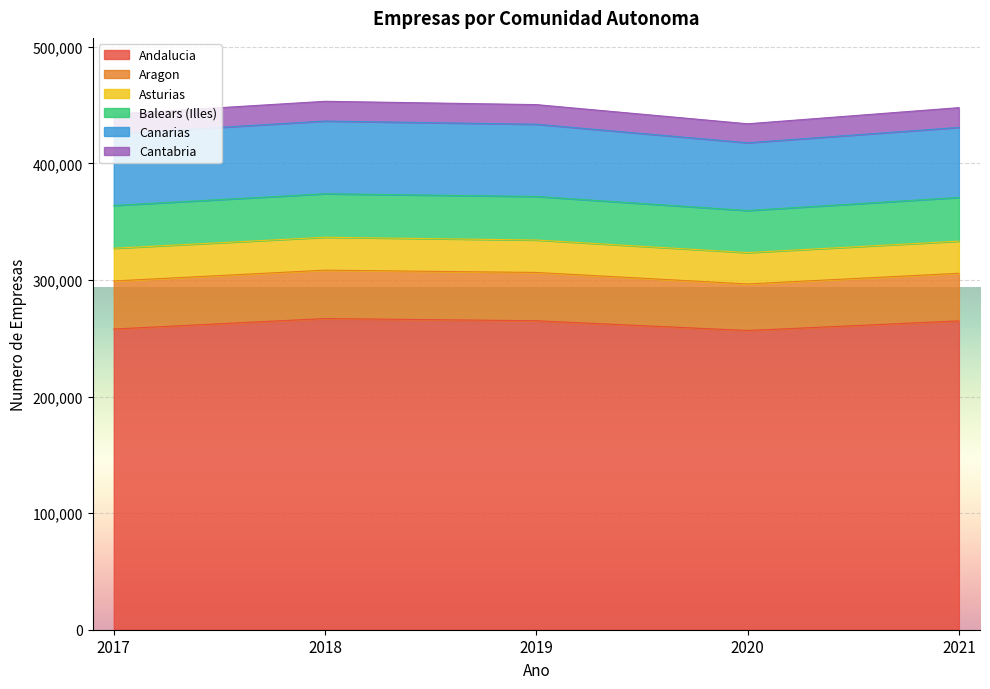

Reading left to right, extract all data points from this chart.

Andalucia: 2017=257875	2018=266856	2019=264970	2020=256589	2021=264859
Aragon: 2017=41206	2018=41503	2019=41420	2020=39948	2021=40825
Asturias: 2017=28060	2018=28237	2019=27808	2020=26879	2021=27558
Balears (Illes): 2017=36713	2018=37277	2019=37349	2020=36086	2021=37454
Canarias: 2017=61516	2018=62365	2019=61947	2020=58105	2021=60084
Cantabria: 2017=16815	2018=16938	2019=16838	2020=16289	2021=16949